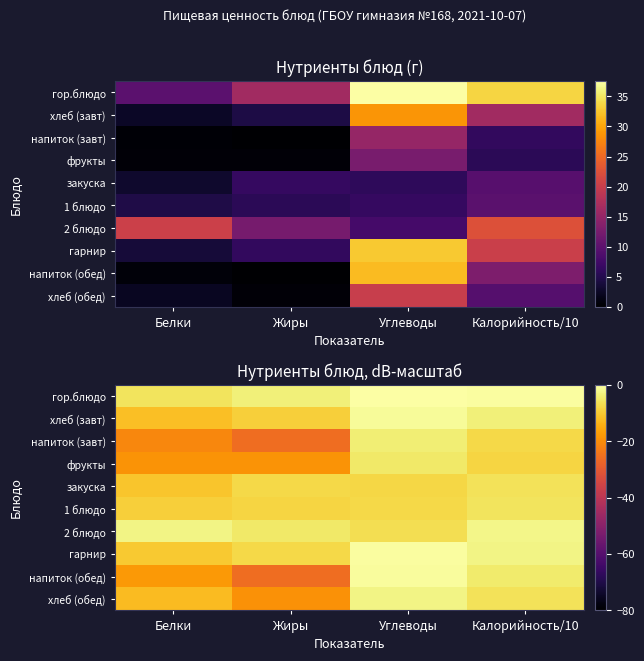

At which label does 2 блюдо reach its peak?

Калорийность/10